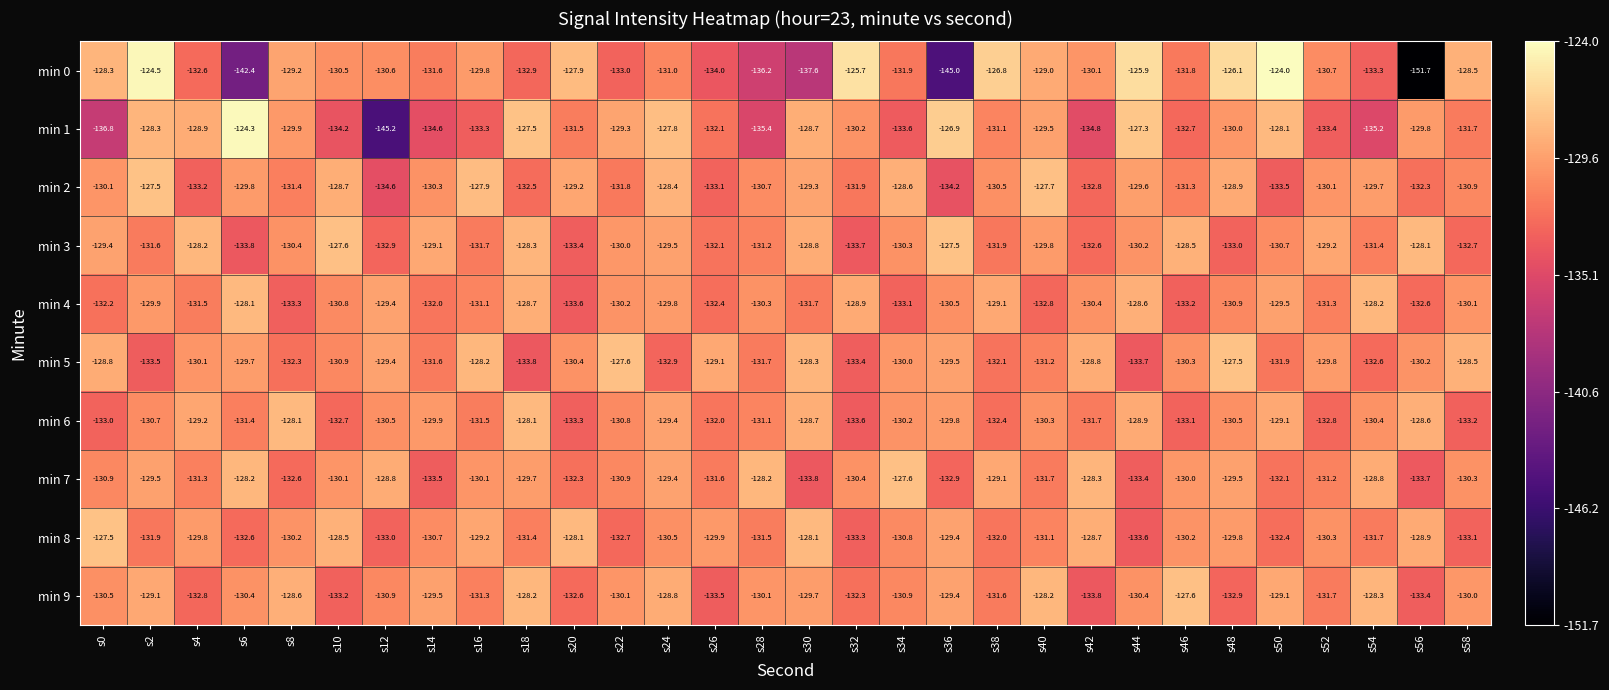

Which label corresponds to the largest value in the chart?

s50